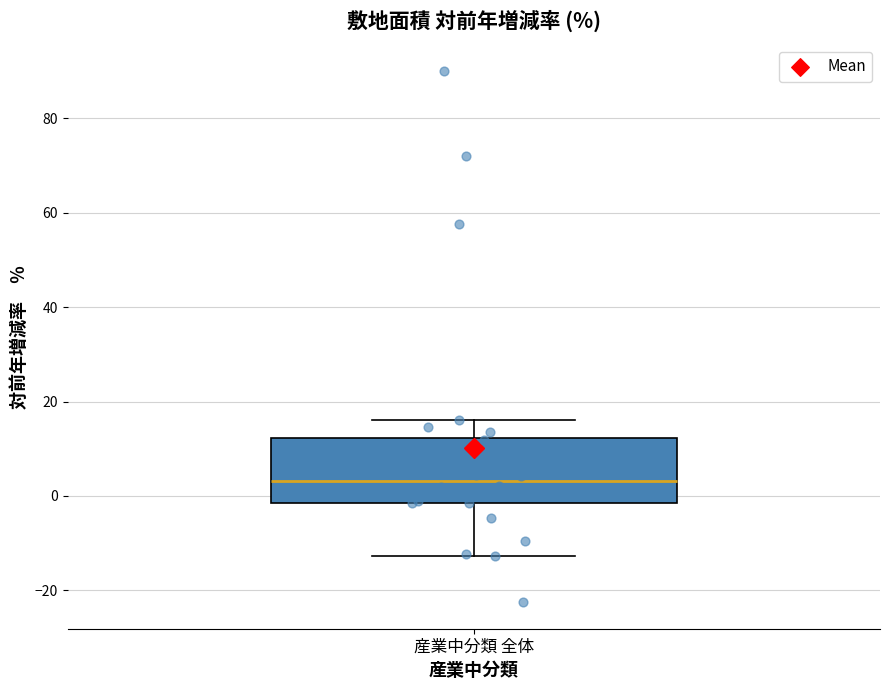

Where does the upper whisker of the box for 産業中分類 全体 end on the y-axis? The values are not printed on the chart, so give them approximately, as read against the axis.

16